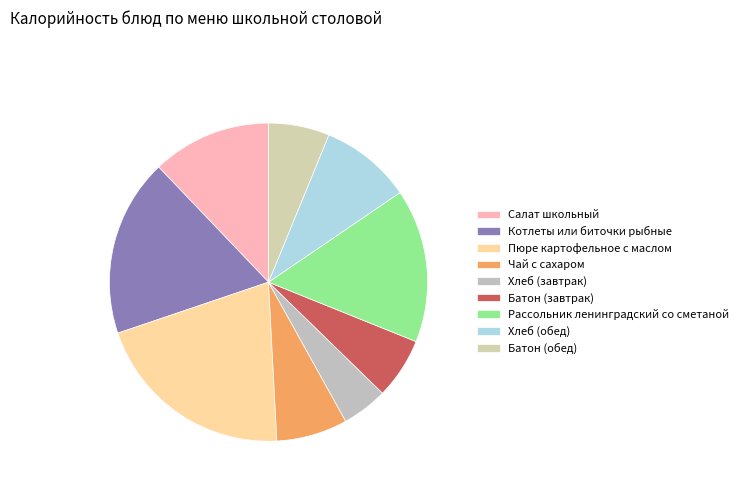

Does any single category account for the majority?

No